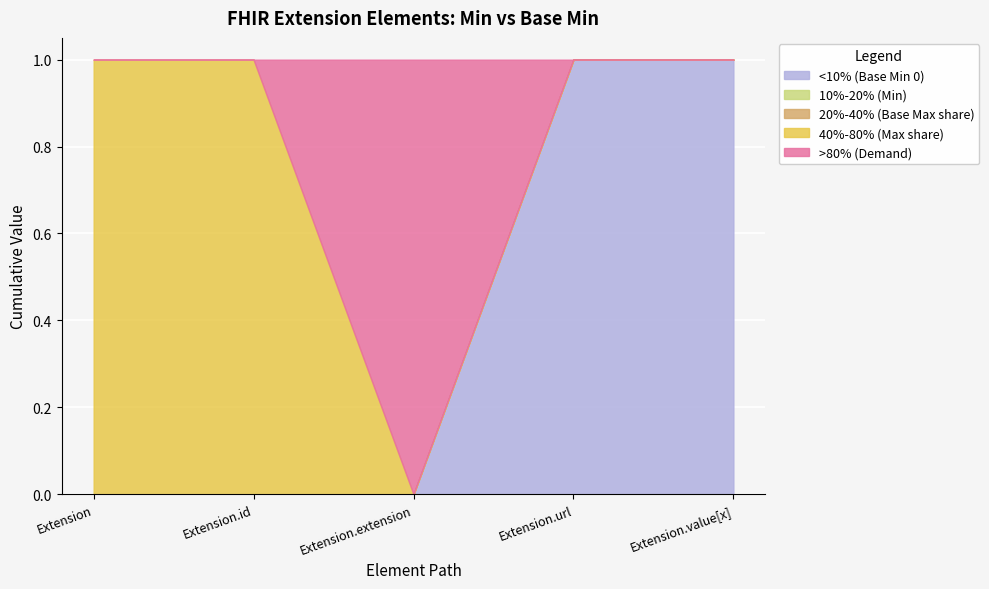

Which series has the largest range (max minus min)?

<10% (Base Min 0)